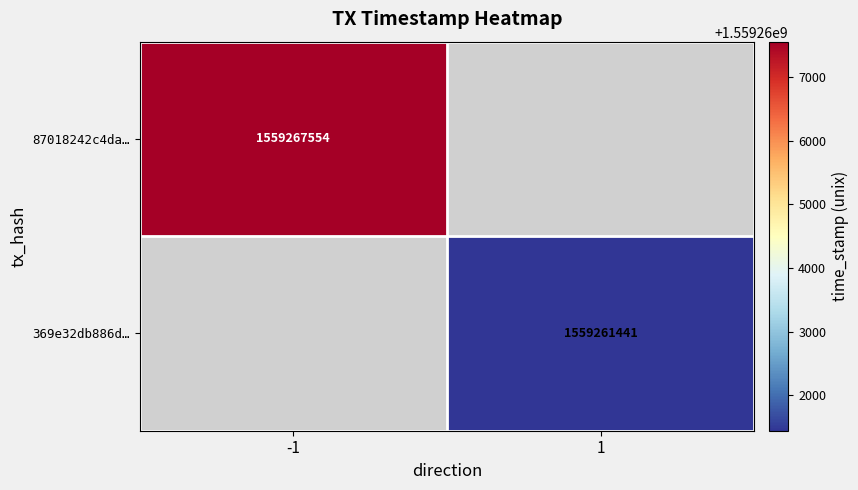

The value of 369e32db886d… at 1 is 1559261441. True or false?

True